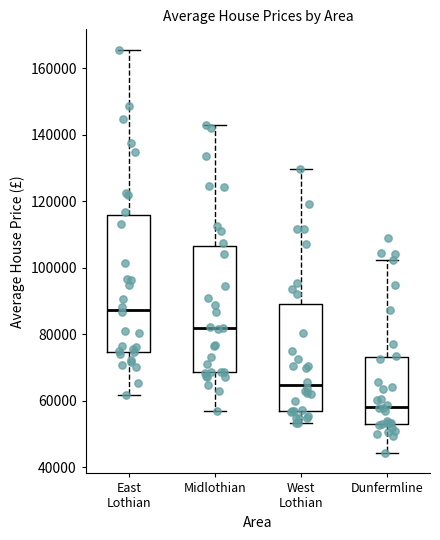

Reading left to right, transcribe this box plot: for each box, give where its median line is, the range the box spans, and where its two whiskers end, as read against the y-axis. The values are not printed on the chart, so give them approximately, as read against the axis.

East Lothian: median 88000, box 74000 to 116000, whiskers 62000 to 166000
Midlothian: median 82000, box 68000 to 106000, whiskers 56000 to 142000
West Lothian: median 64000, box 56000 to 90000, whiskers 54000 to 130000
Dunfermline: median 58000, box 54000 to 74000, whiskers 44000 to 102000